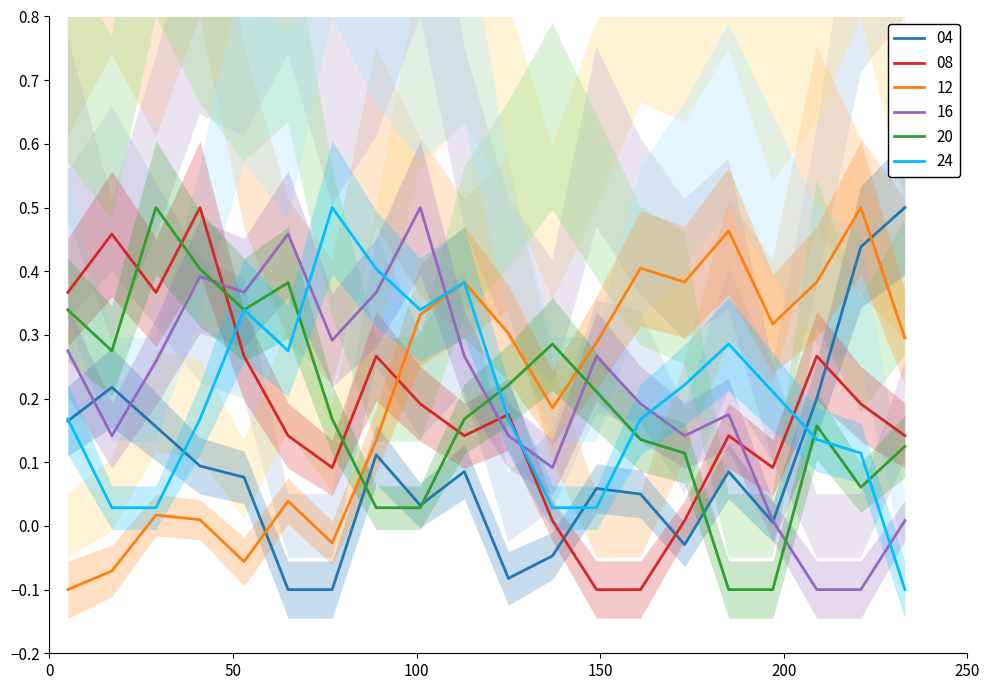

After their last crossing, which series has the higher values: 16 or 20?

20